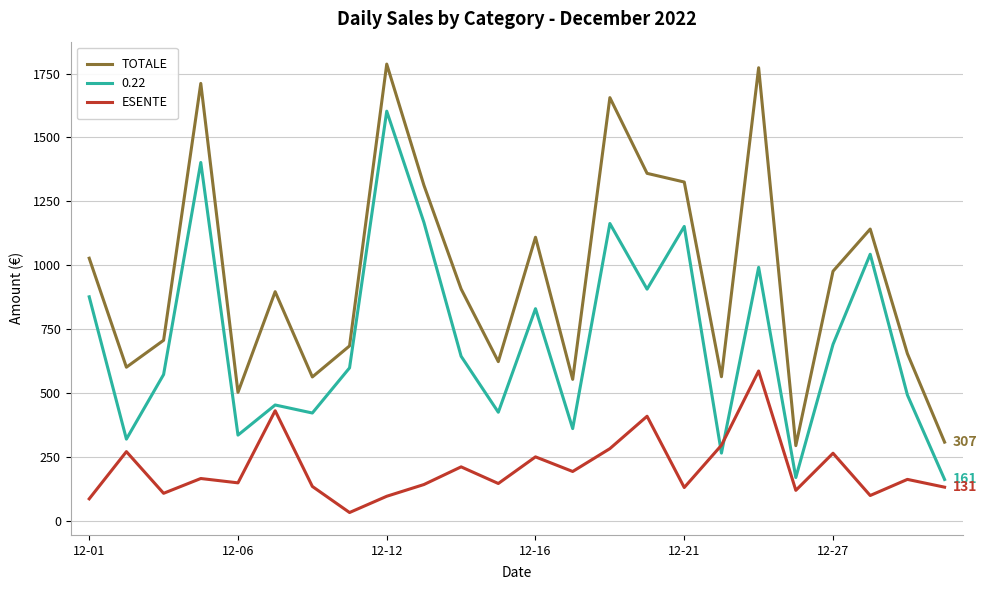

True or false: ESENTE and TOTALE intersect in this chart.

False